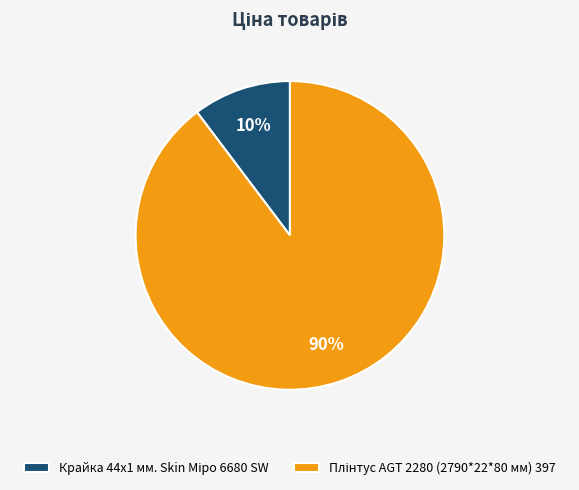

Is there any slice that represents more than half of the pie?

Yes